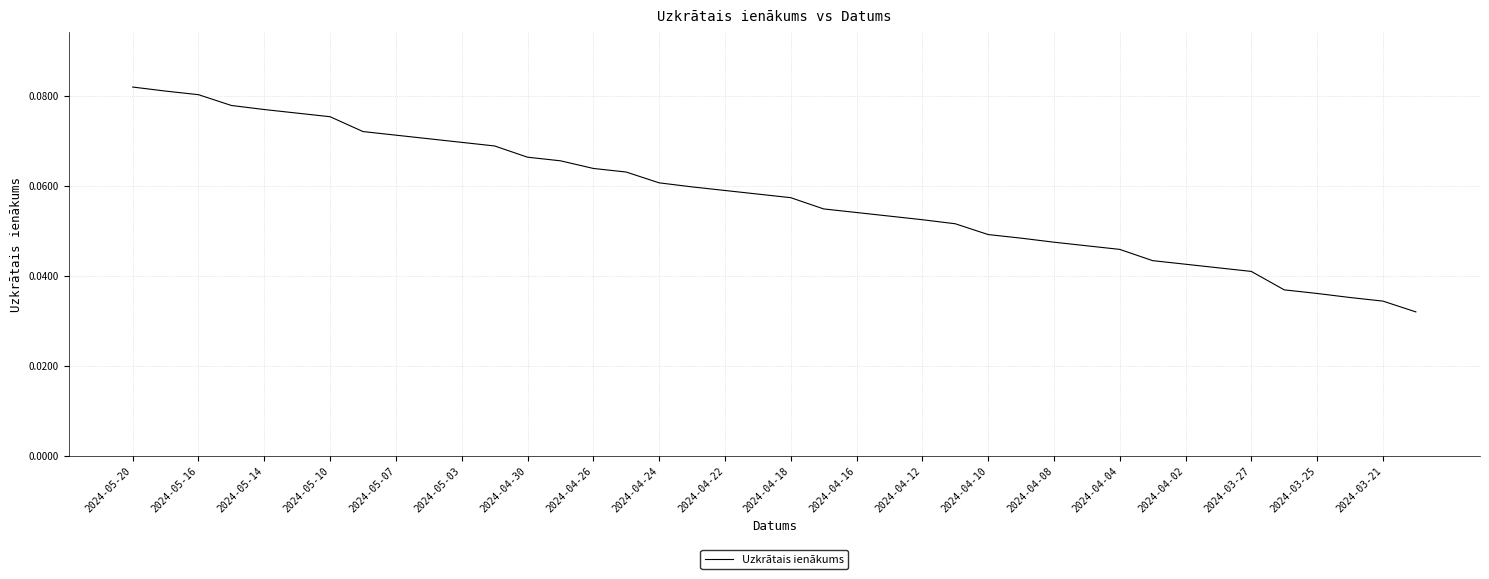

How many lines are shown in the chart?

1